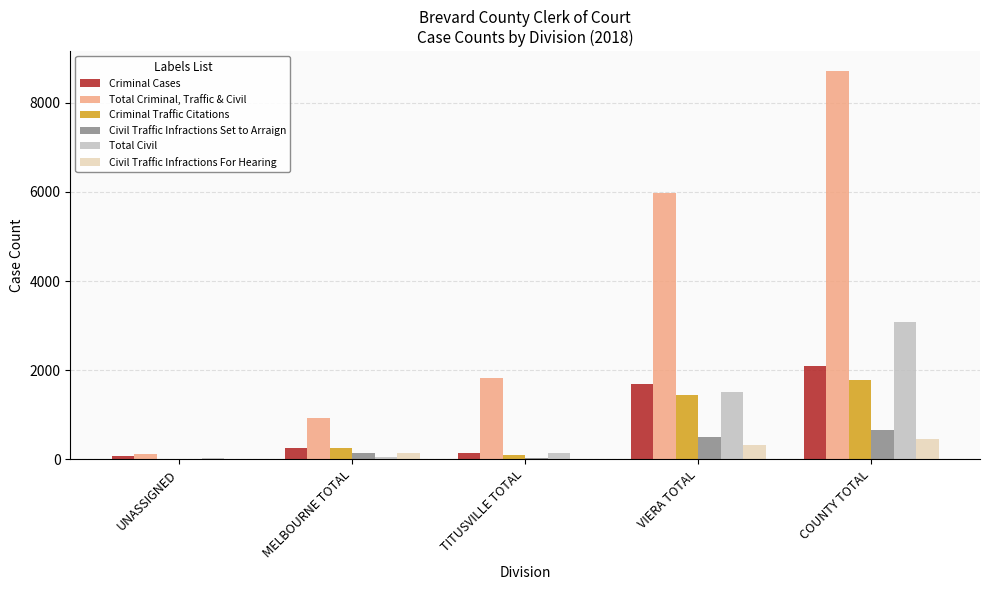

Which series has the largest total across all categories?

Total Criminal, Traffic & Civil